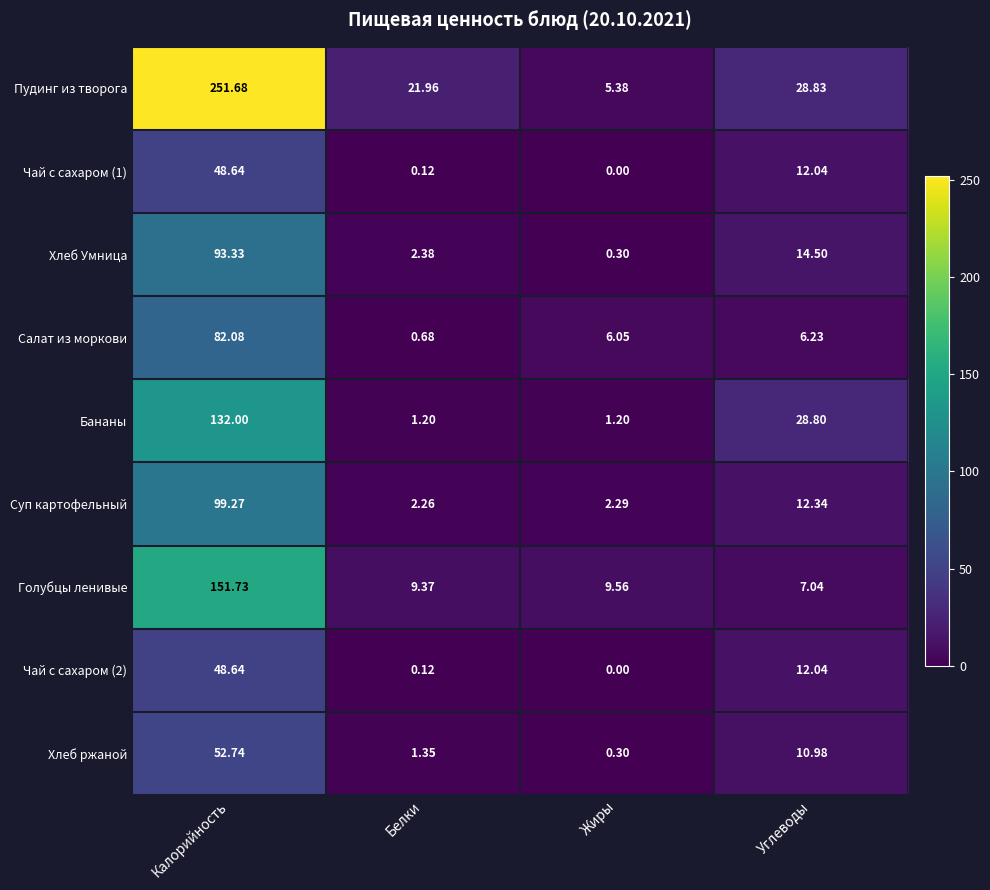

Rank the categories by Хлеб ржаной value from highest to lowest.

Калорийность, Углеводы, Белки, Жиры